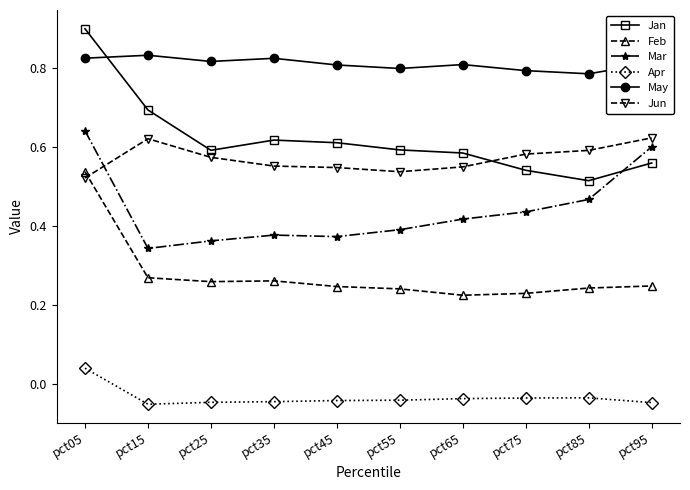

What is the maximum value shown in the chart?

0.9